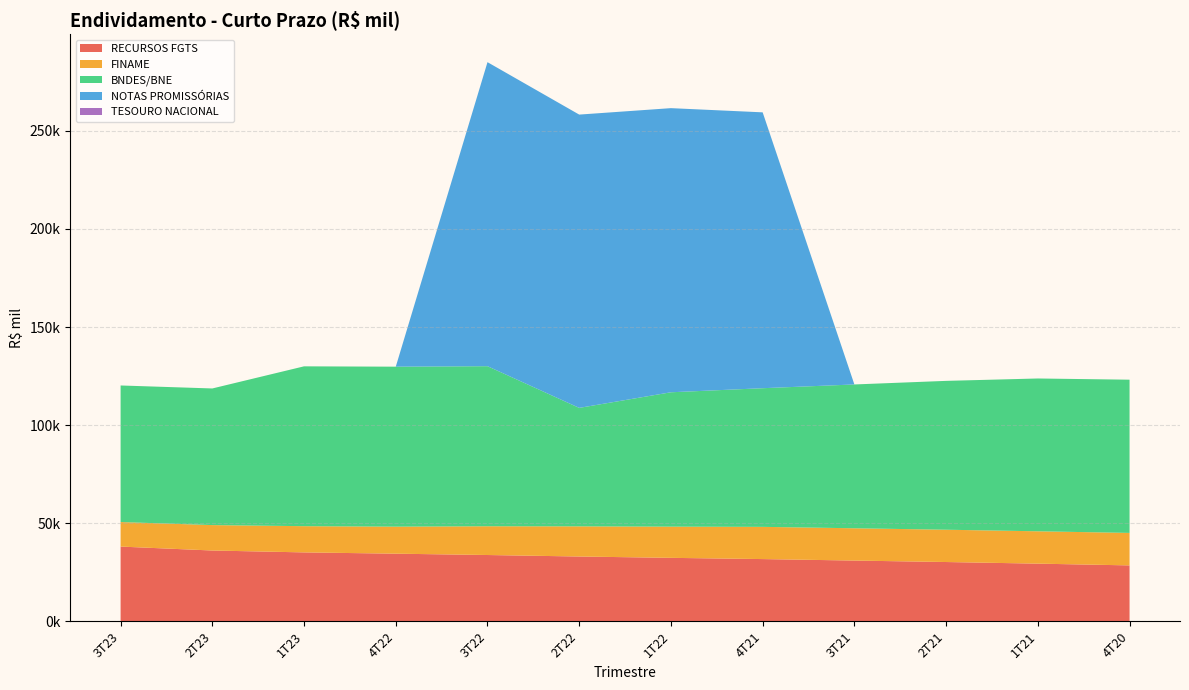

Reading left to right, extract all data points from this chart.

RECURSOS FGTS: 38119.8	36114.7	35154.4	34500.1	33818.1	33056.1	32374.6	31748.1	30989.7	30248.2	29423.5	28528.5
FINAME: 12499.8	12956.4	13360.0	13773.9	14658.3	15368.5	15907.0	16423.6	16460.4	16460.1	16485.4	16551.5
BNDES/BNE: 69600.9	69628.2	81458.1	81525.1	81572.6	60375.1	68472.5	70655.9	73287.7	75855.9	77873.0	78086.8
NOTAS PROMISSÓRIAS: 0.0	0.0	0.0	0.0	154931.0	149465.0	144794.0	140585.0	0.0	0.0	0.0	0.0
TESOURO NACIONAL: 0.0	0.0	0.0	0.0	0.0	0.0	0.0	0.0	0.0	0.0	0.0	0.0